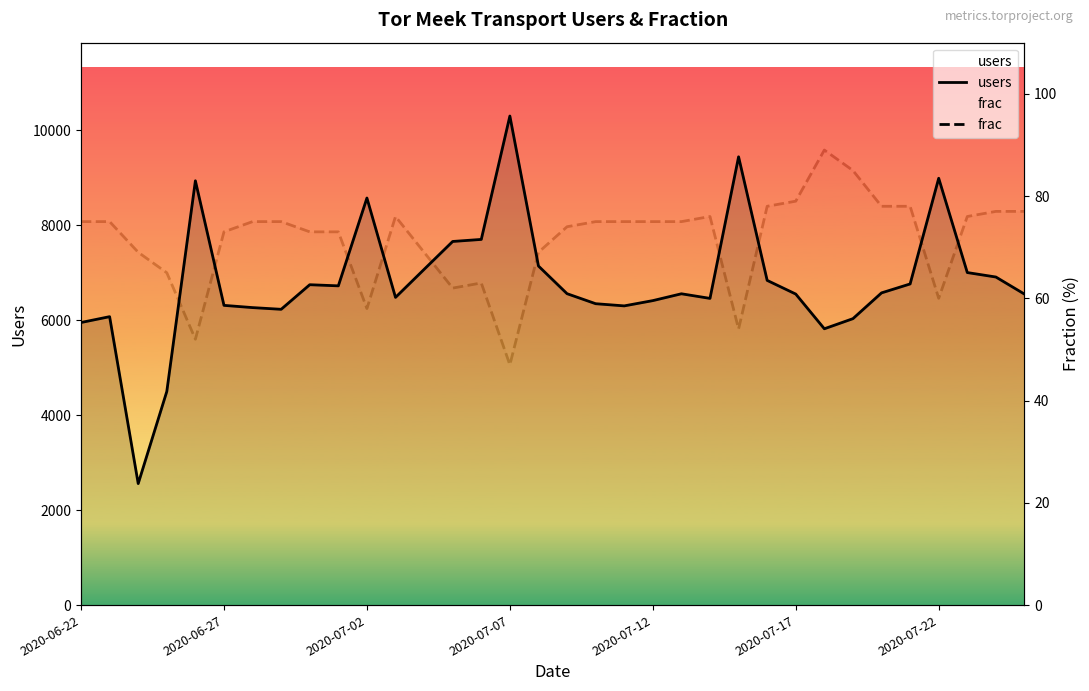

What is the average value of the frac series?

71